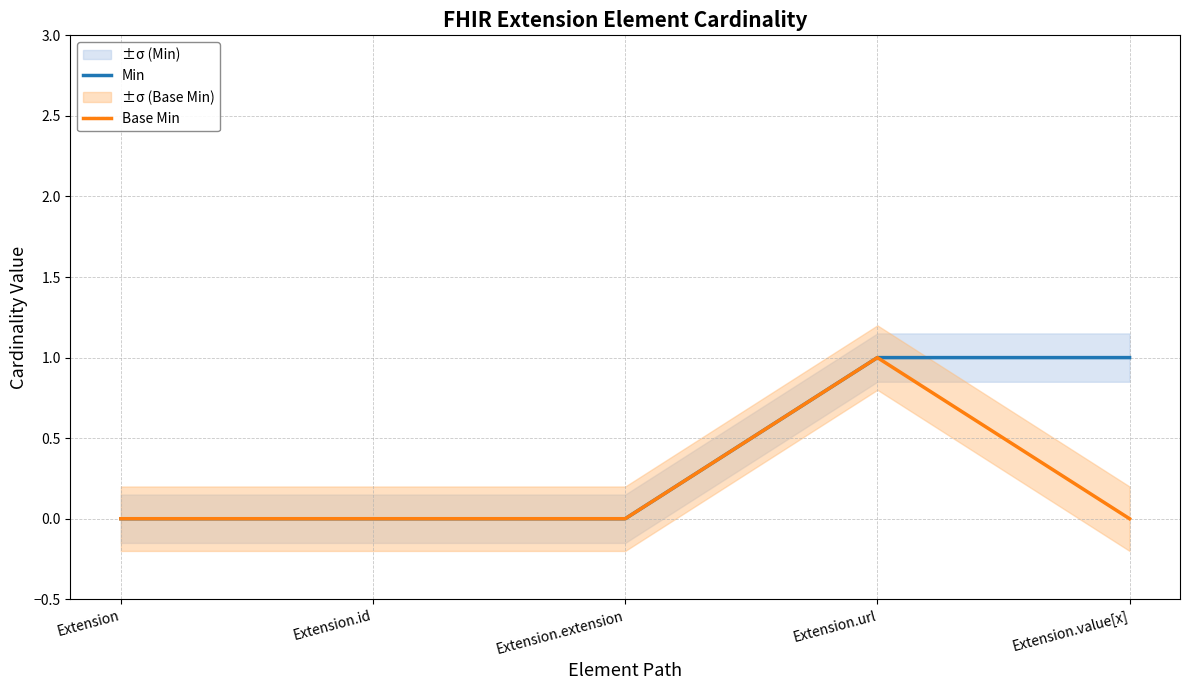

How many series are shown in this chart?

2